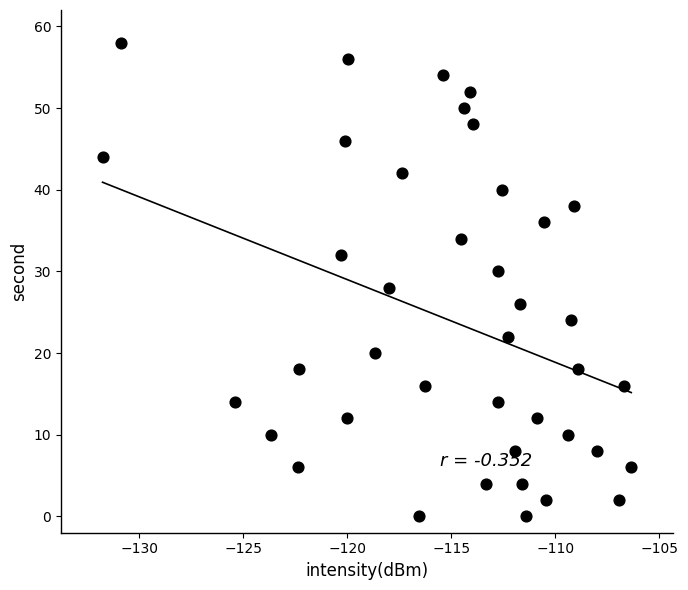

What is the range of Y values (max minus min)?

58